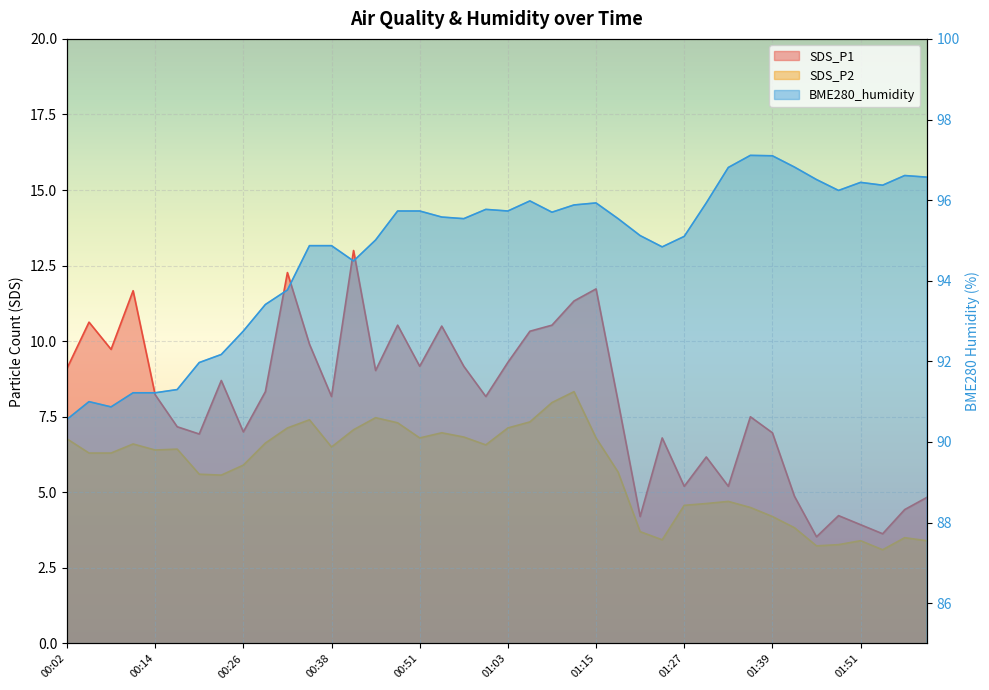

Which series has the largest range (max minus min)?

SDS_P1